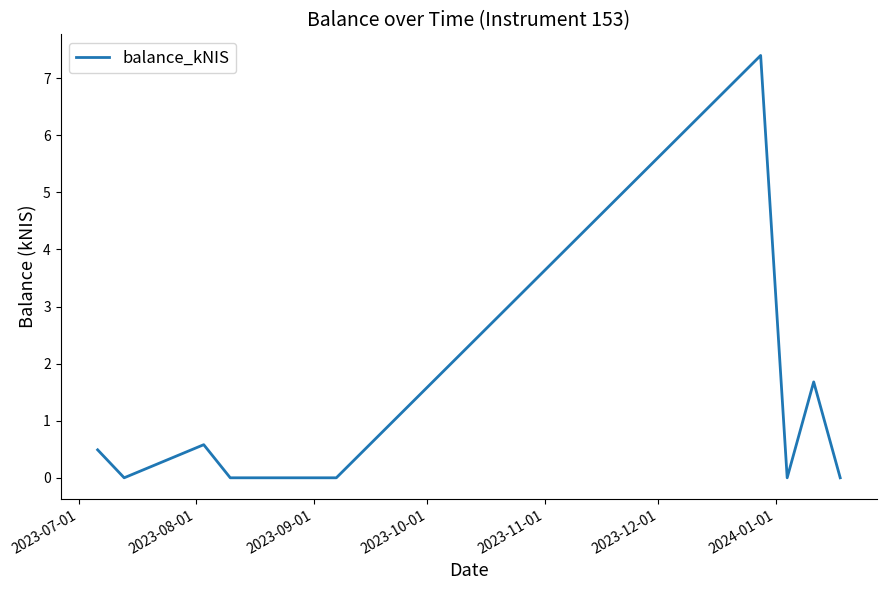

What is the difference between the maximum and minimum values?

7.4